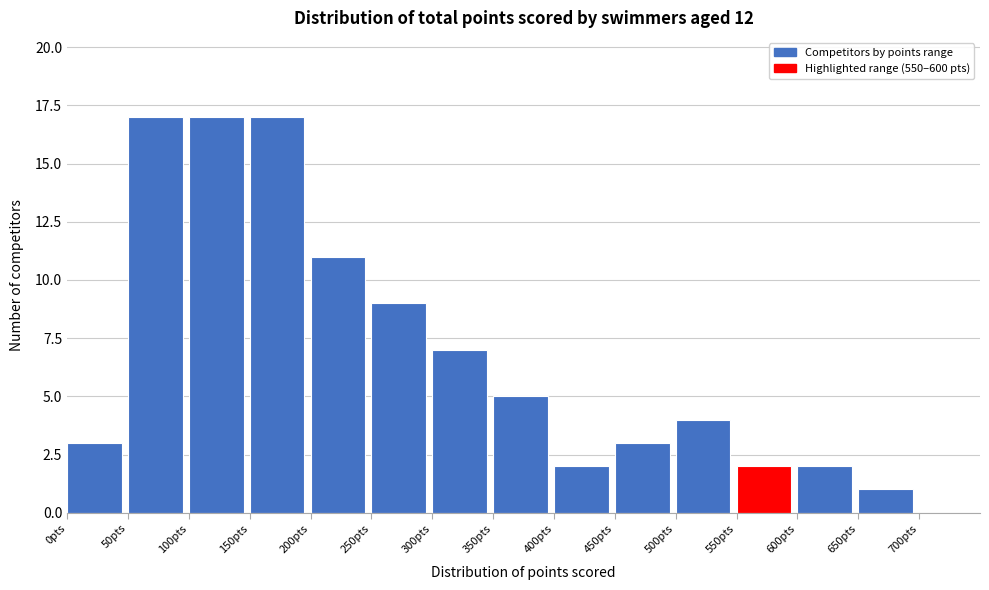

Reading left to right, transcribe this chart: for each bar, give the range it covers on the x-axis and its height. The values are not printed on the chart, so give them approximately, as read against the axis.

0 to 50: 3
50 to 100: 17
100 to 150: 17
150 to 200: 17
200 to 250: 11
250 to 300: 9
300 to 350: 7
350 to 400: 5
400 to 450: 2
450 to 500: 3
500 to 550: 4
550 to 600: 2
600 to 650: 2
650 to 700: 1